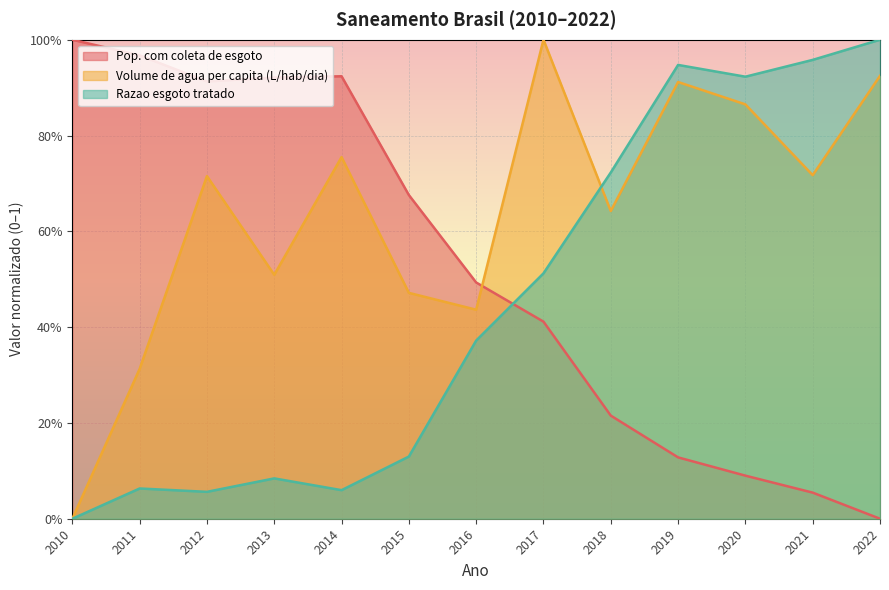

How many times do Razao esgoto tratado and Pop. com coleta de esgoto cross each other?

1